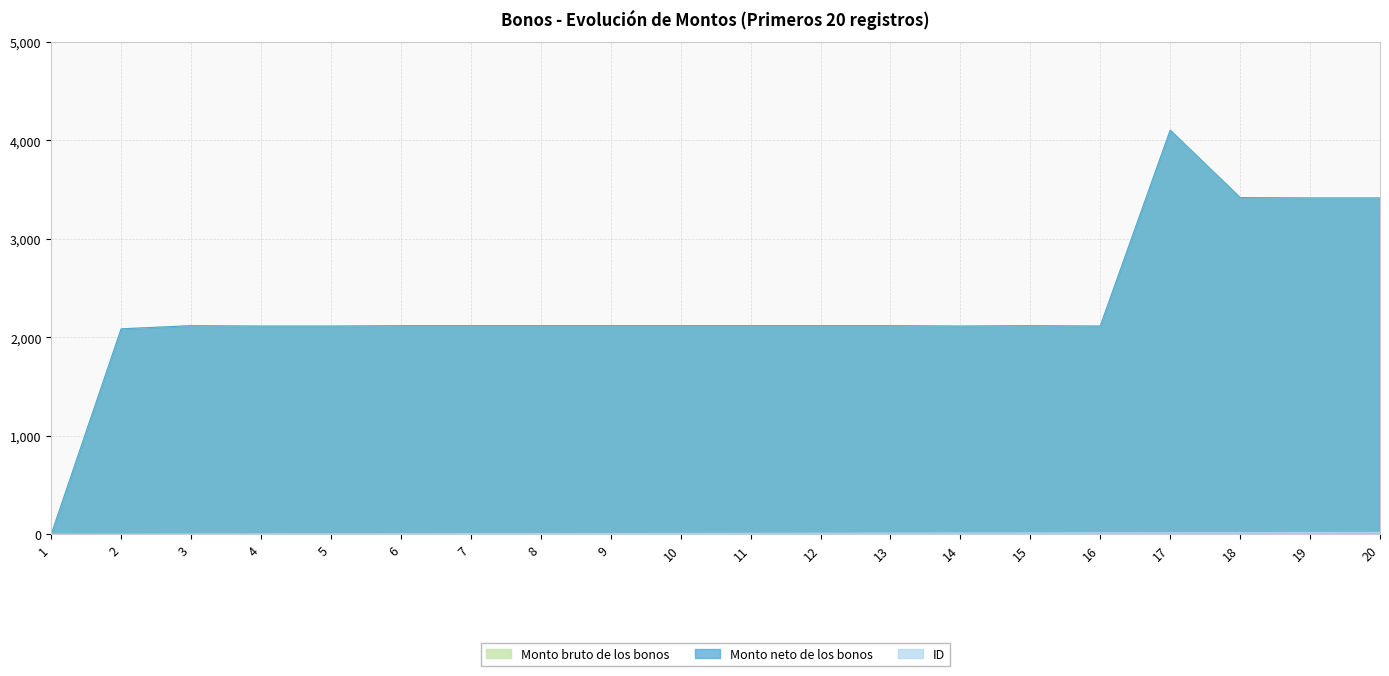

What is the maximum value for Monto bruto de los bonos?

4102.3